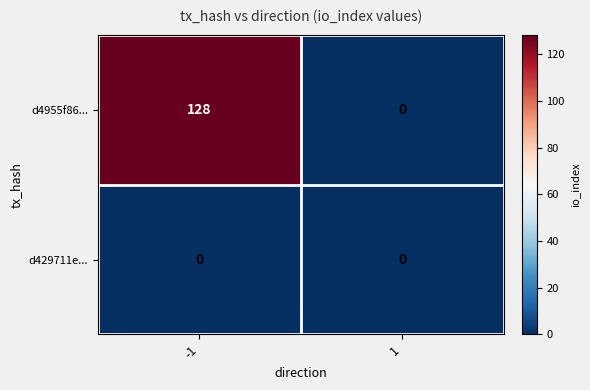

What is the difference between the maximum and minimum values in the d4955f86... series?

128